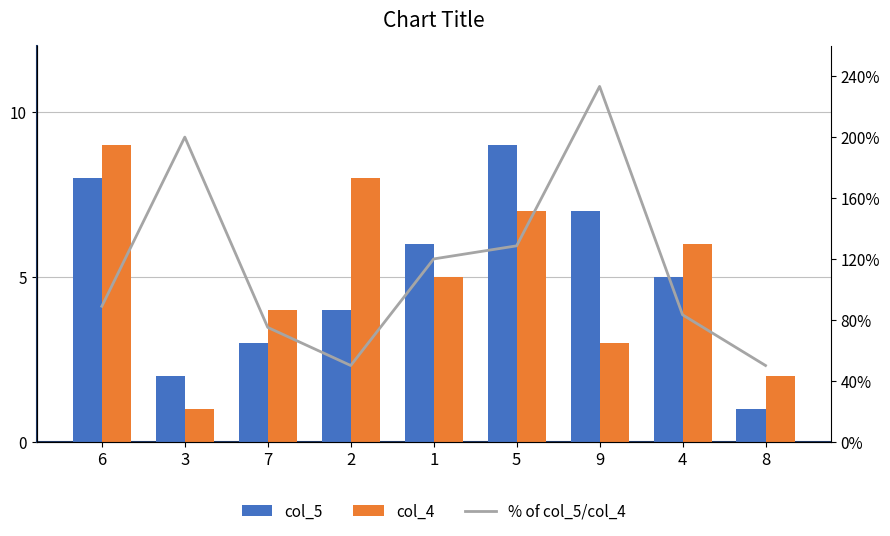

Between 5 and 2, which is larger?

5